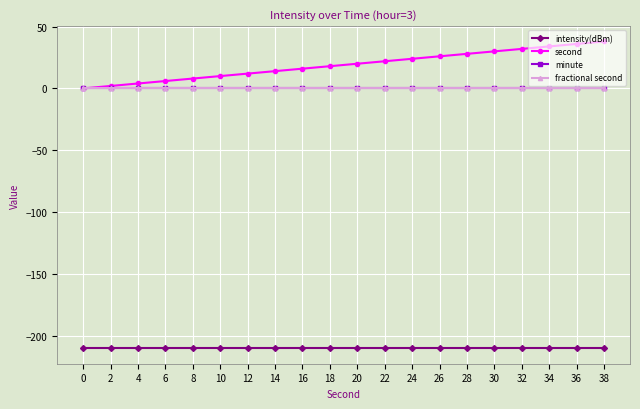

Does the chart have visible grid lines?

Yes